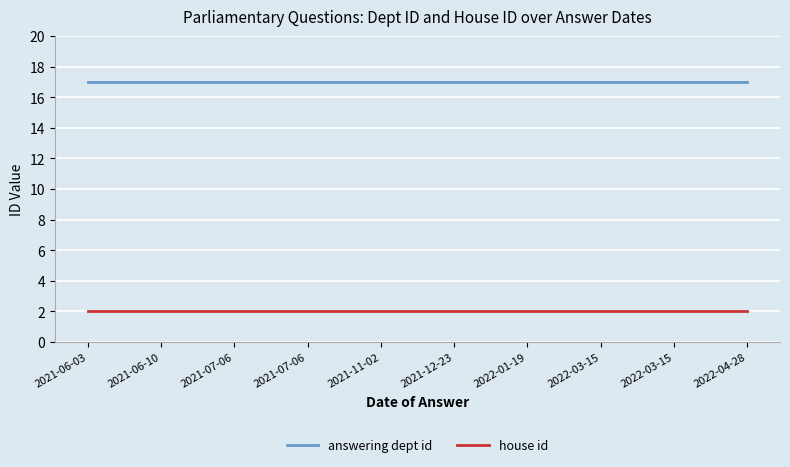

What are all the series names shown in the legend?

answering dept id, house id